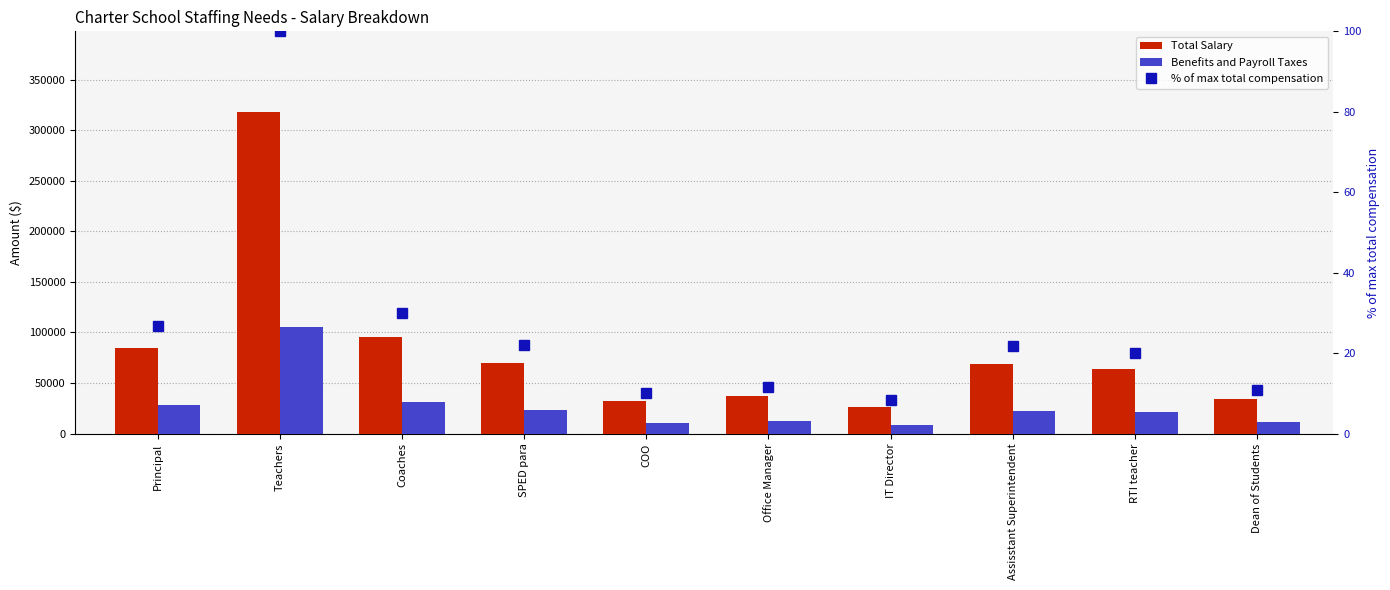

Is the value of % of max total compensation at COO greater than the value of Benefits and Payroll Taxes at SPED para?

No